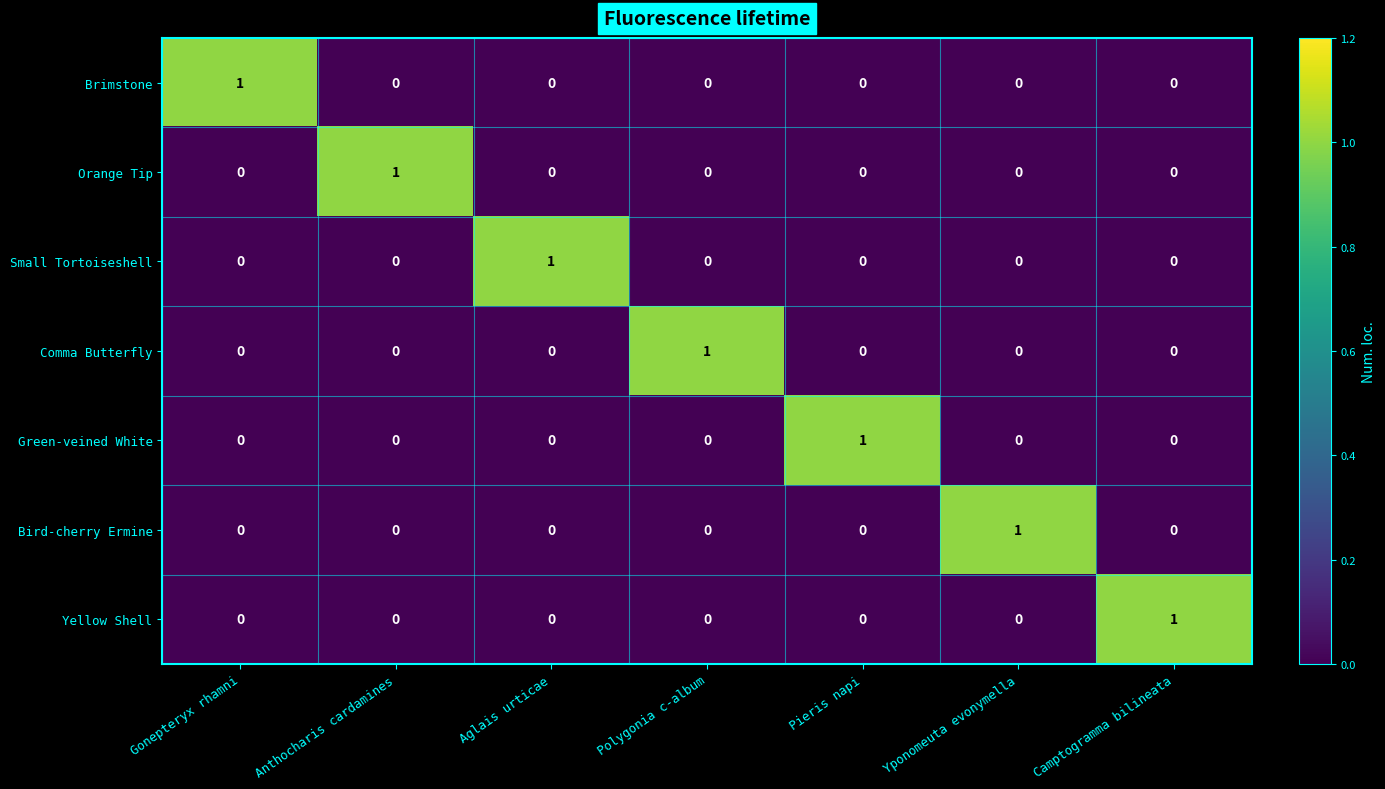

The Comma Butterfly series shows -1 at Gonepteryx rhamni. True or false?

False